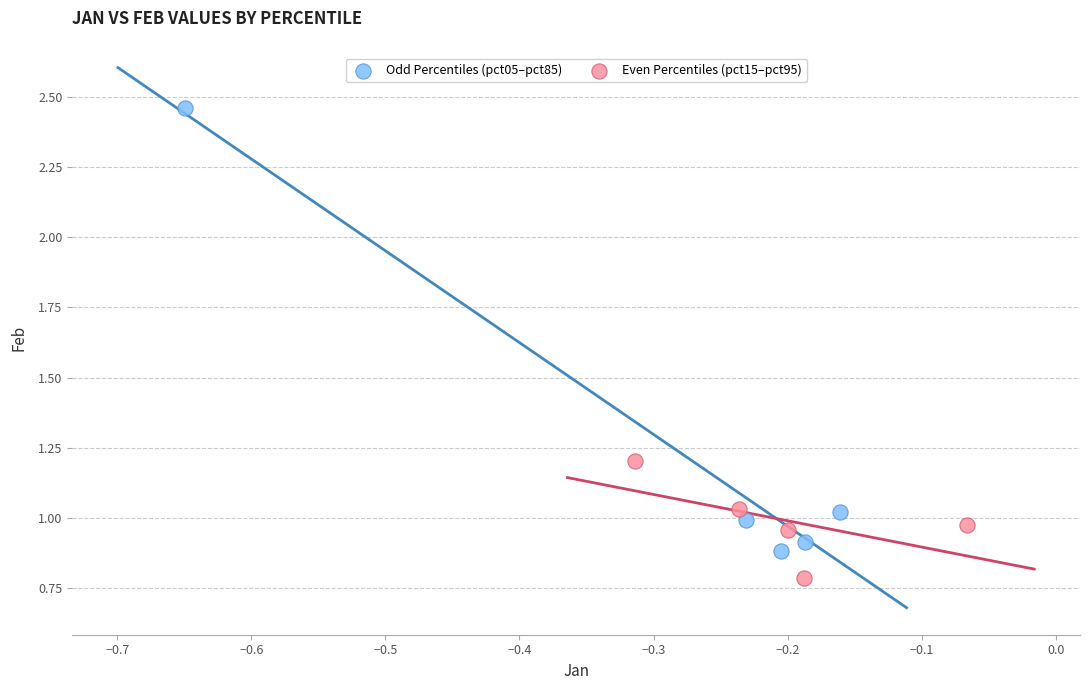

Which series contains the lowest Y value?

Even Percentiles (pct15–pct95)